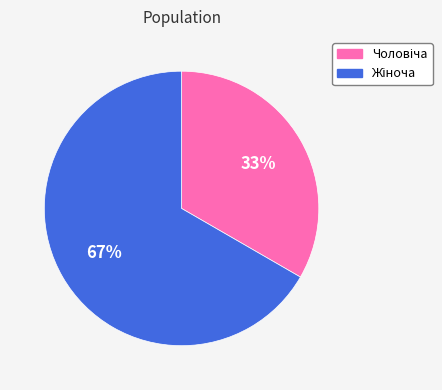

Count the number of slices in the pie.

2